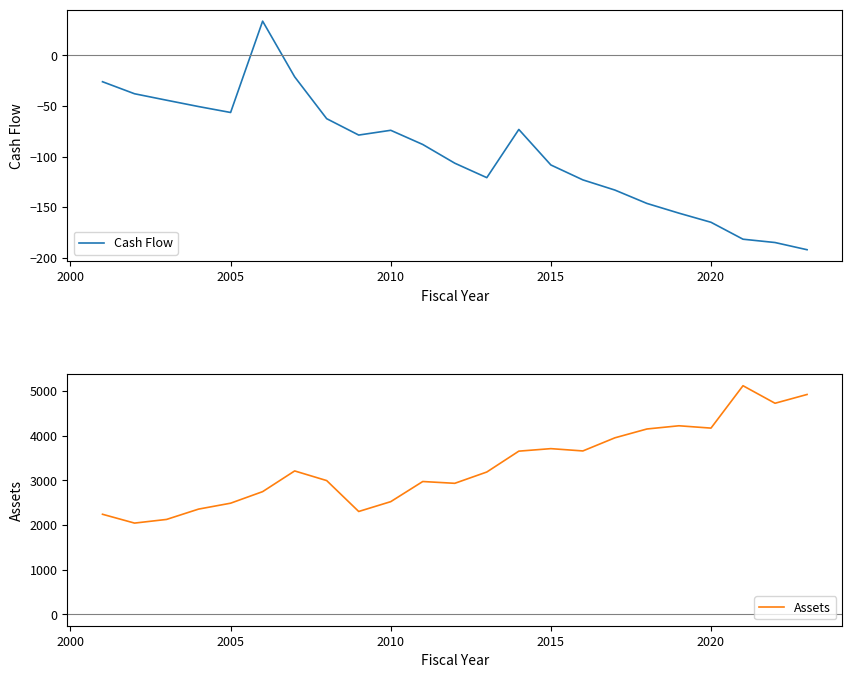

What is the minimum value for Cash Flow?

-192.1